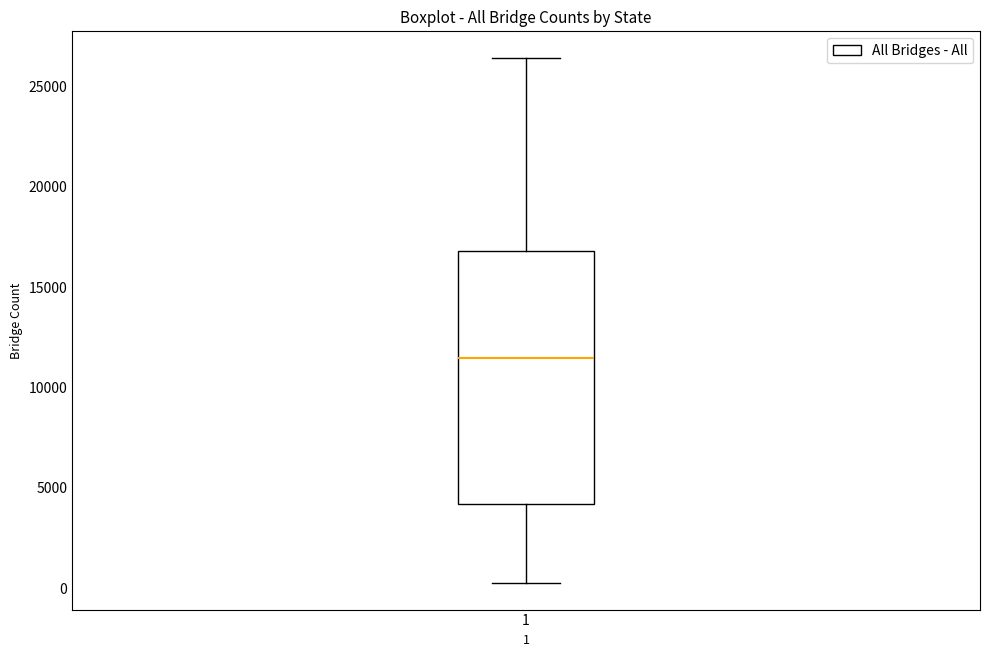

Transcribe this box plot: give where the median line is, the range the box spans, and where the two whiskers end, as read against the y-axis. The values are not printed on the chart, so give them approximately, as read against the axis.

median 11500, box 4000 to 17000, whiskers 0 to 26500